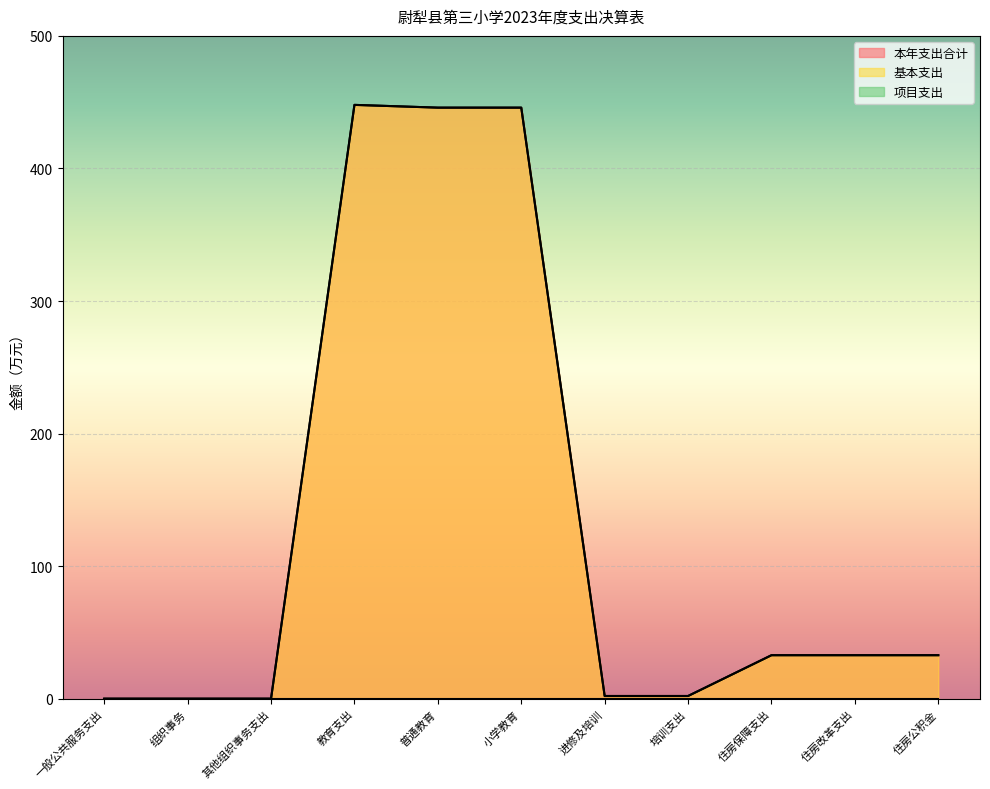

Between 小学教育 and 培训支出, which series saw the biggest shift?

本年支出合计